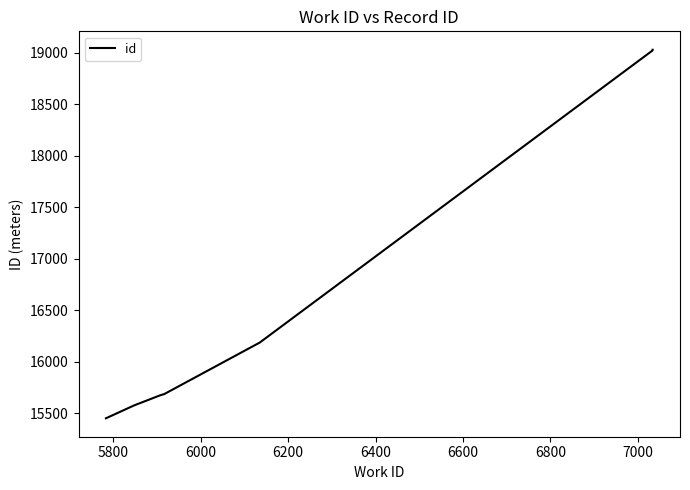

Reading left to right, list all the values displayed in this chart.

15452	15578	15678	15686	16187	19022	19028